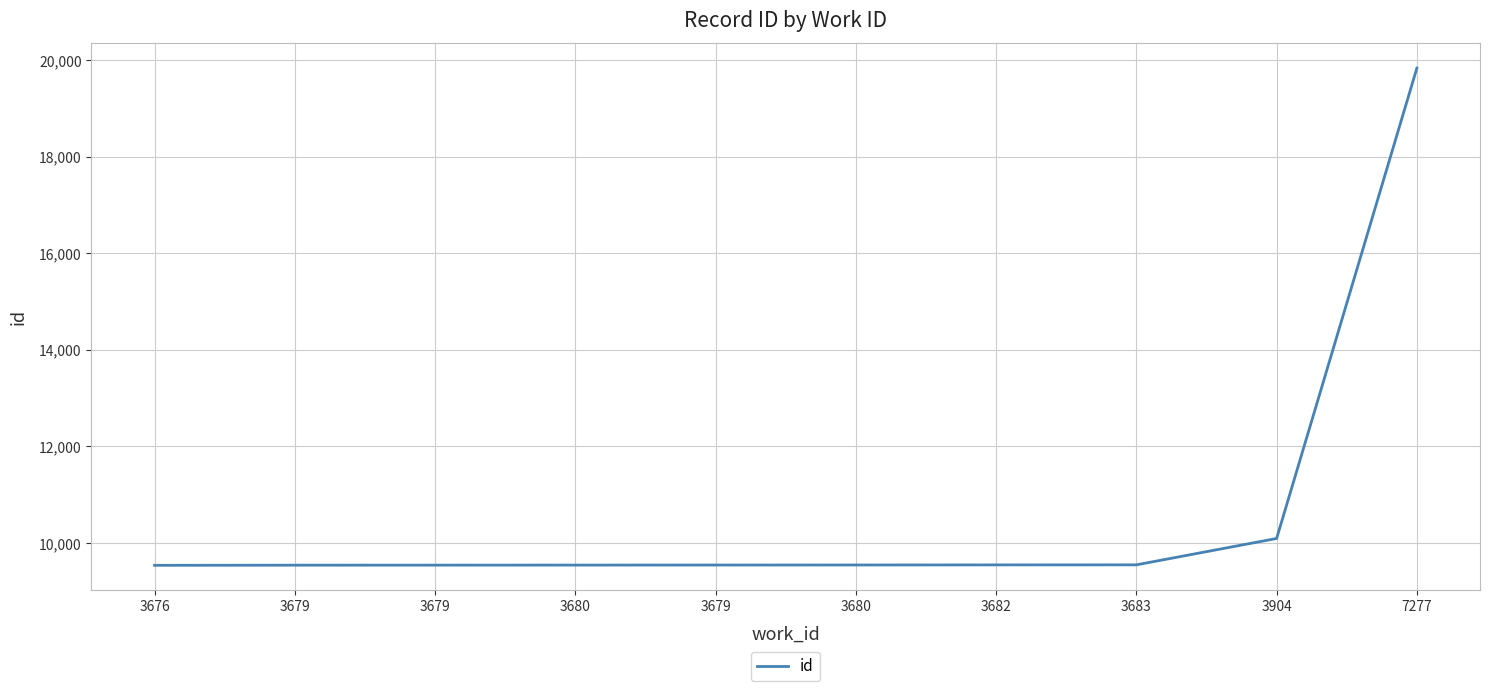

Reading left to right, what are all the values shown in this chart?

9537	9540	9541	9542	9543	9544	9546	9547	10093	19831